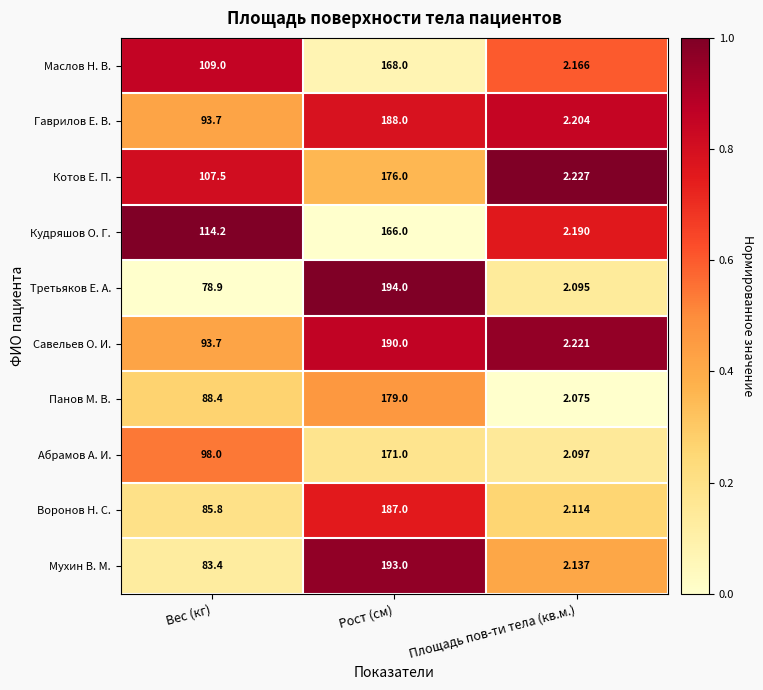

Where does the Мухин В. М. series first go above 83?

Вес (кг)